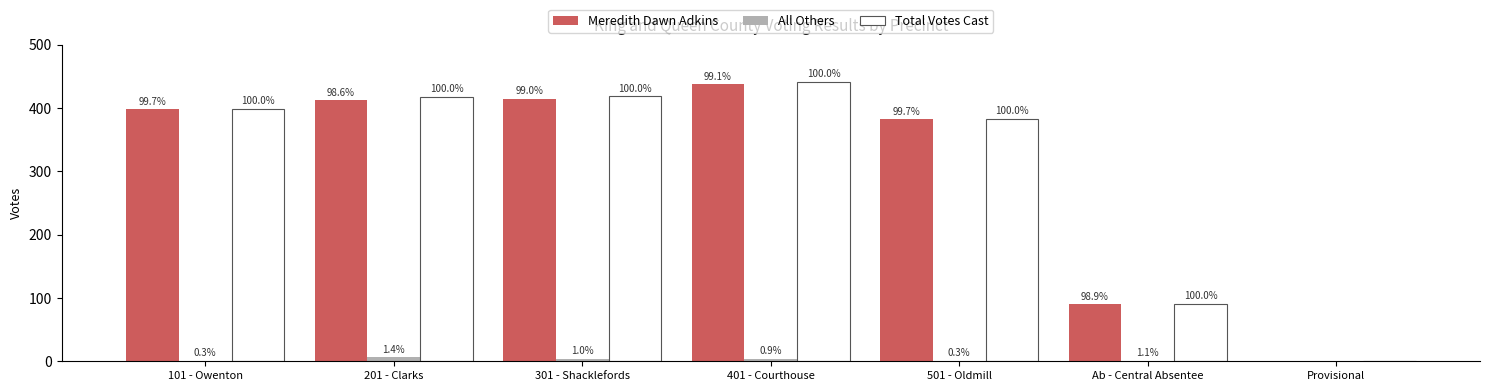

What is the difference between the maximum and second lowest values in the All Others series?

5